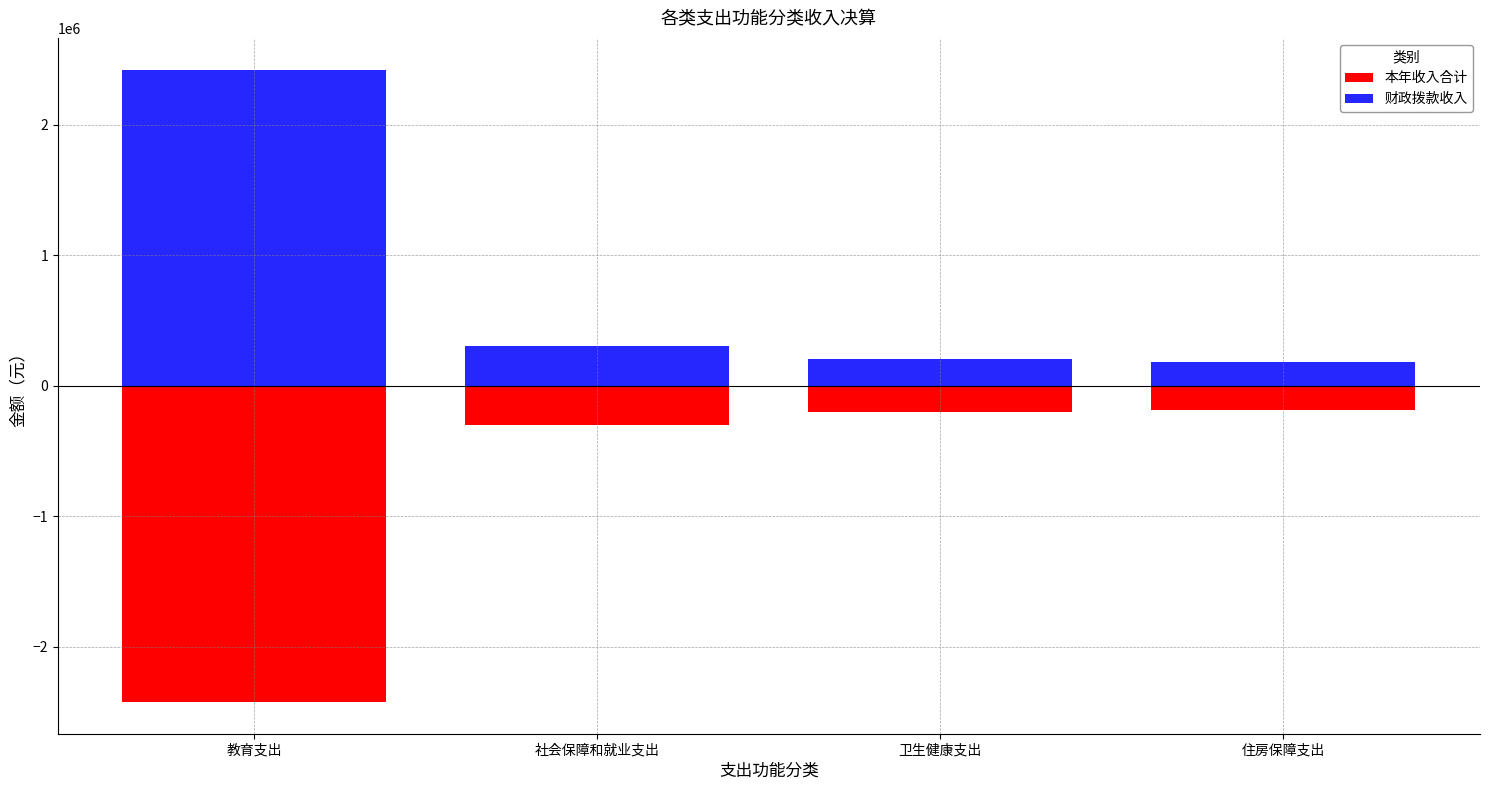

What are all the series names shown in the legend?

本年收入合计, 财政拨款收入